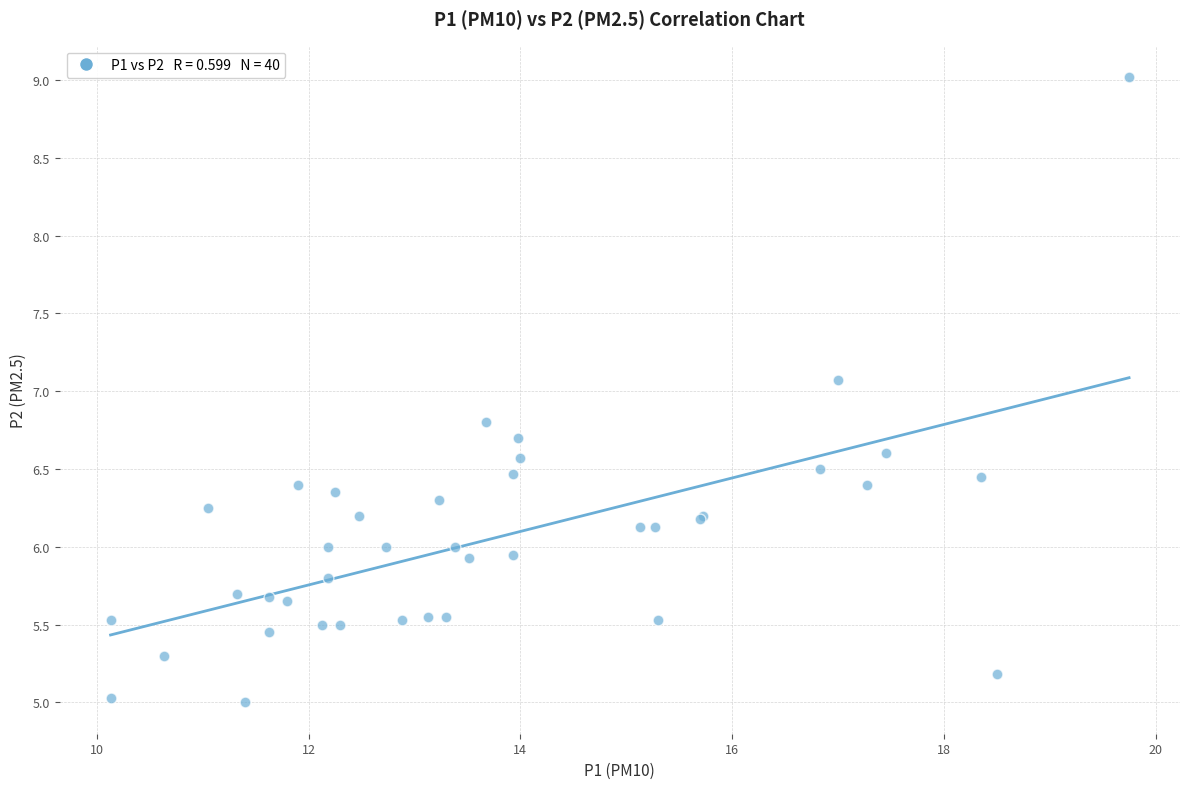

What Y value in the scatter plot is closest to 7?

7.1